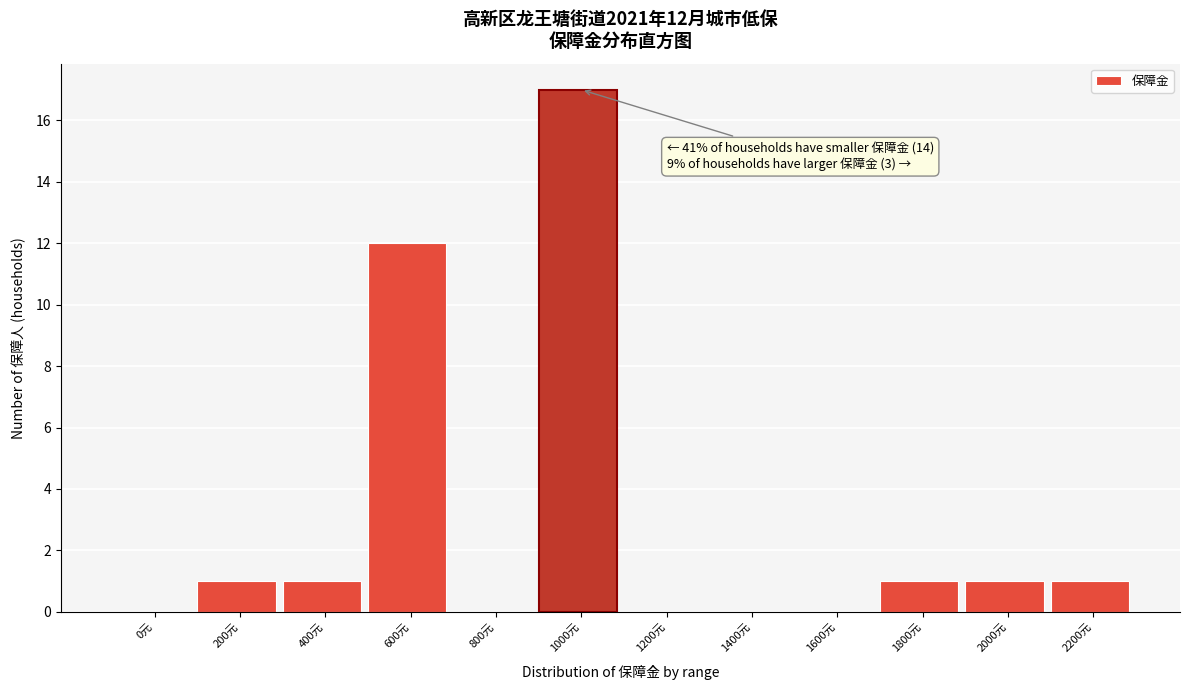

Reading left to right, list all the values displayed in this chart.

0元=0	200元=1	400元=1	600元=12	800元=0	1000元=17	1200元=0	1400元=0	1600元=0	1800元=1	2000元=1	2200元=1